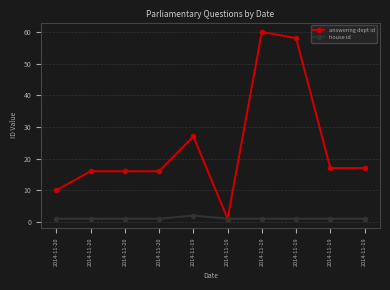

How many values in the answering dept id series are below 17?

5